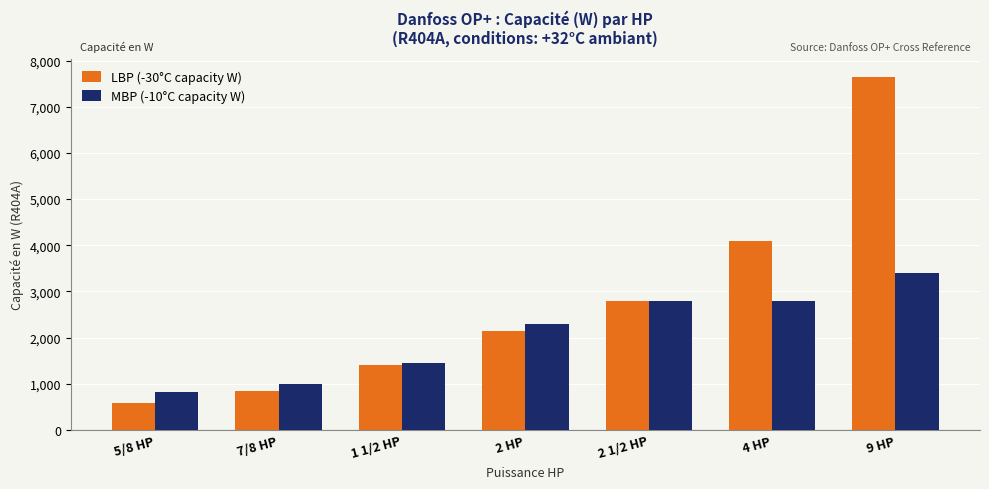

Reading right to left, what are all the values shown in this chart?

LBP (-30°C capacity W): 7650	4100	2800	2150	1400	850	580
MBP (-10°C capacity W): 3400	2800	2800	2300	1440	1000	820